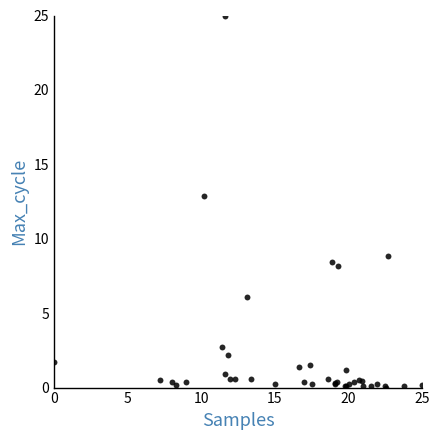

What Y value in the scatter plot is closest to 12?

12.8